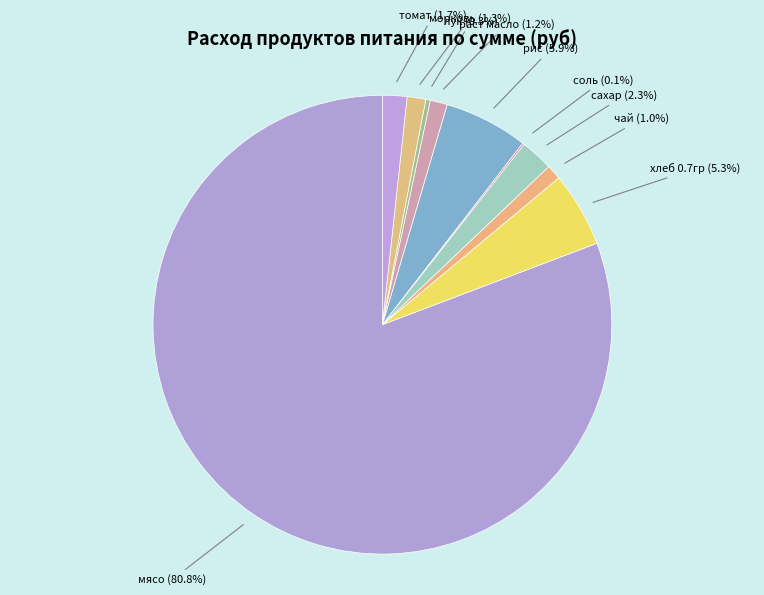

Rank the categories by value from lowest to highest.

соль, лук, чай, раст масло, морковь, томат, сахар, хлеб 0.7гр, рис, мясо